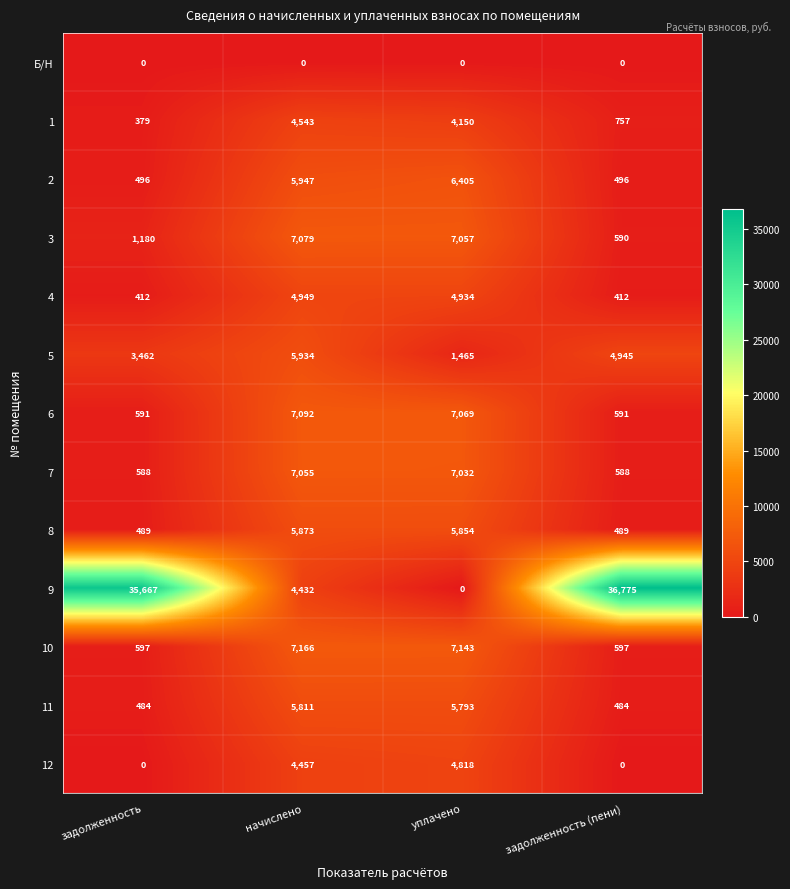

Which series has the largest total across all categories?

9